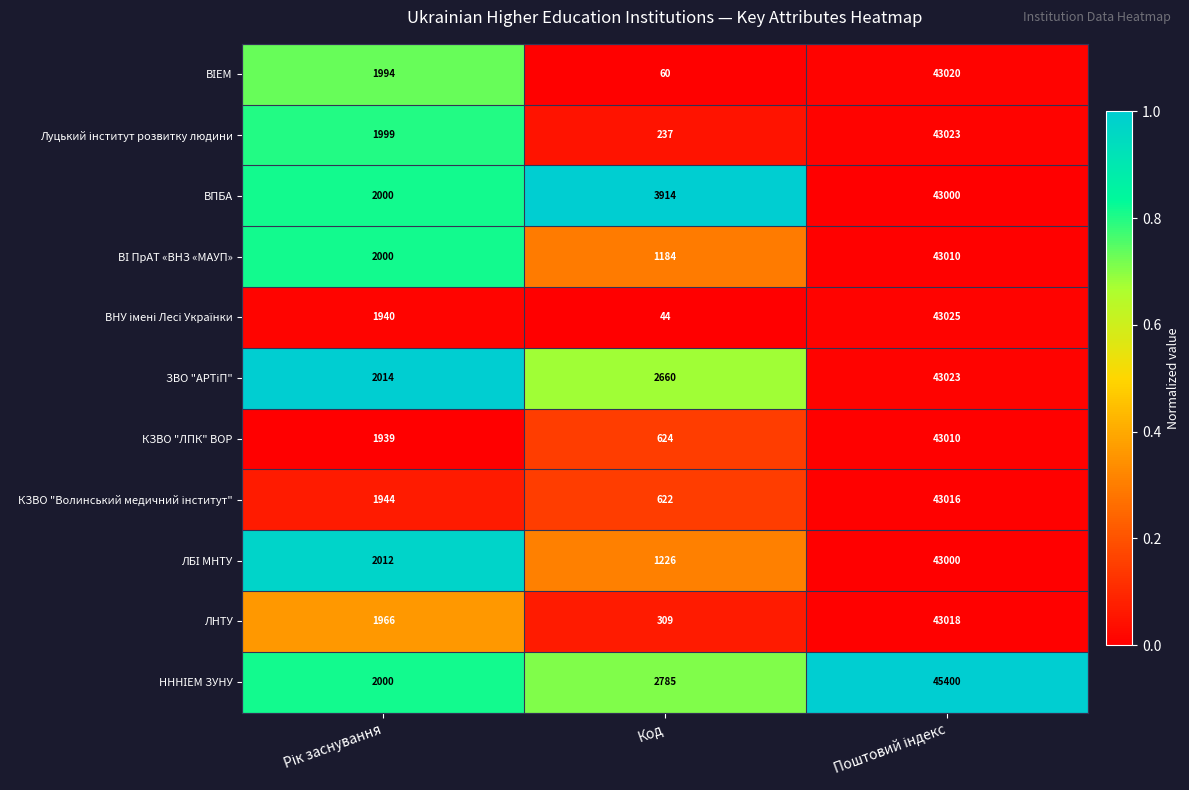

What is the difference between the maximum and minimum values in the ЛНТУ series?

42709